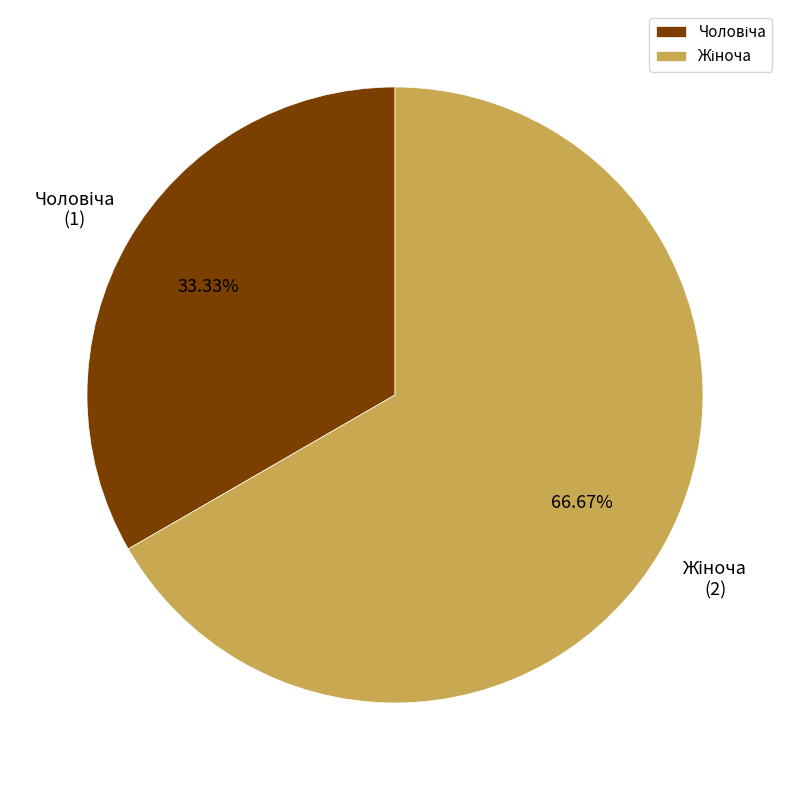

Does any single category account for the majority?

Yes